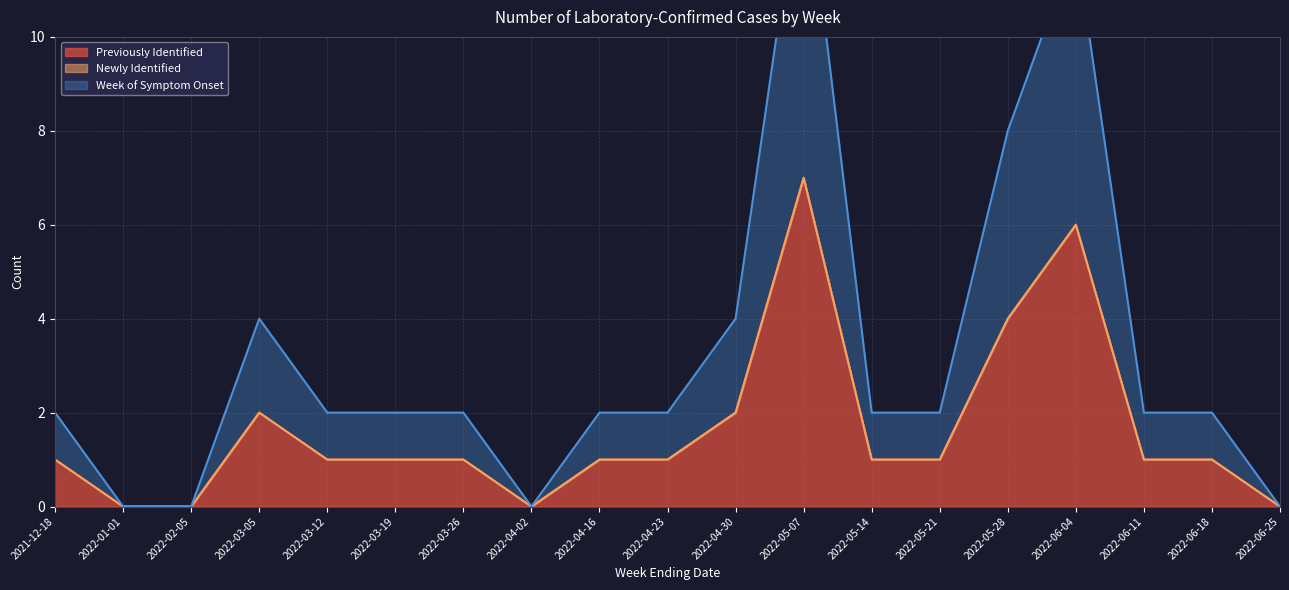

Between 2022-05-28 and 2022-04-30, which is larger?

2022-05-28